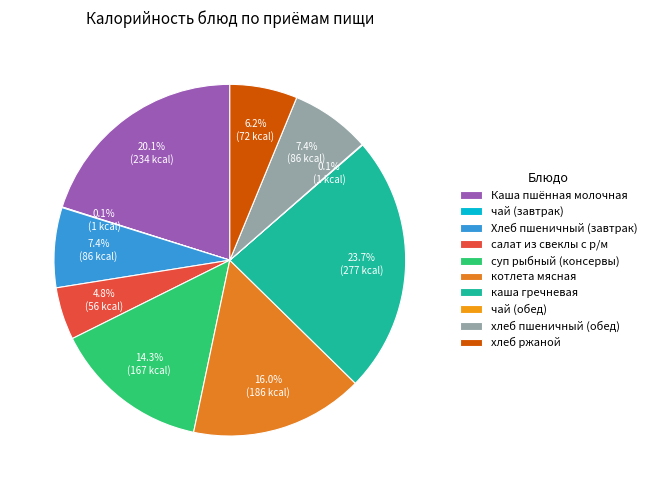

Which category has the smallest portion of the pie?

чай (завтрак)